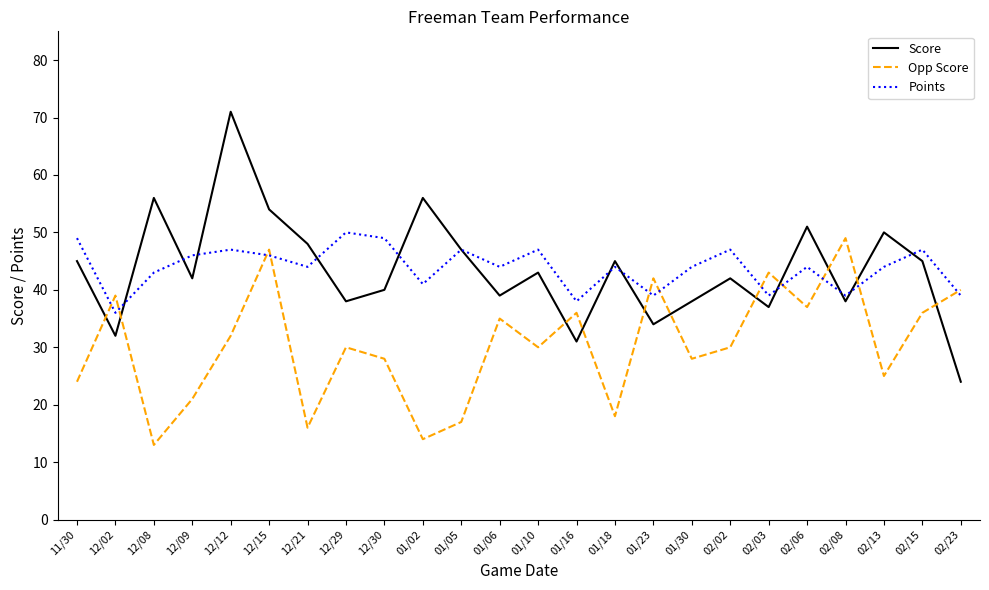

What is the total value across all series at 12/30?

117